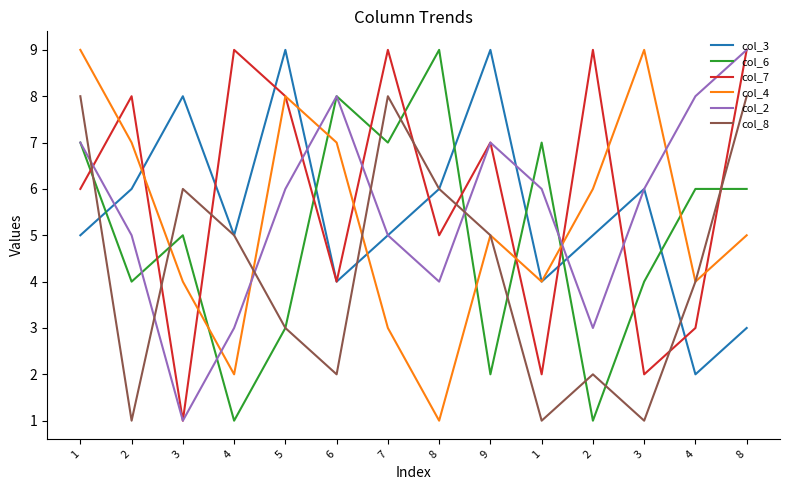

At which label is col_6 closest to 5?

3